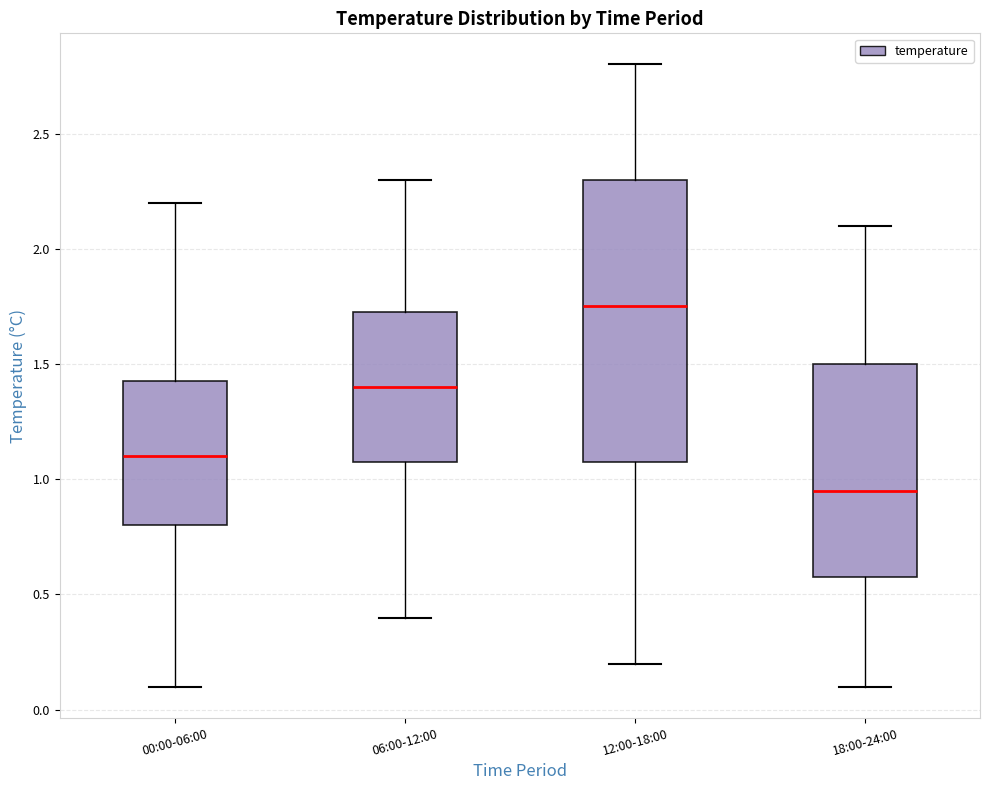

Which box has the lowest median line?

18:00-24:00